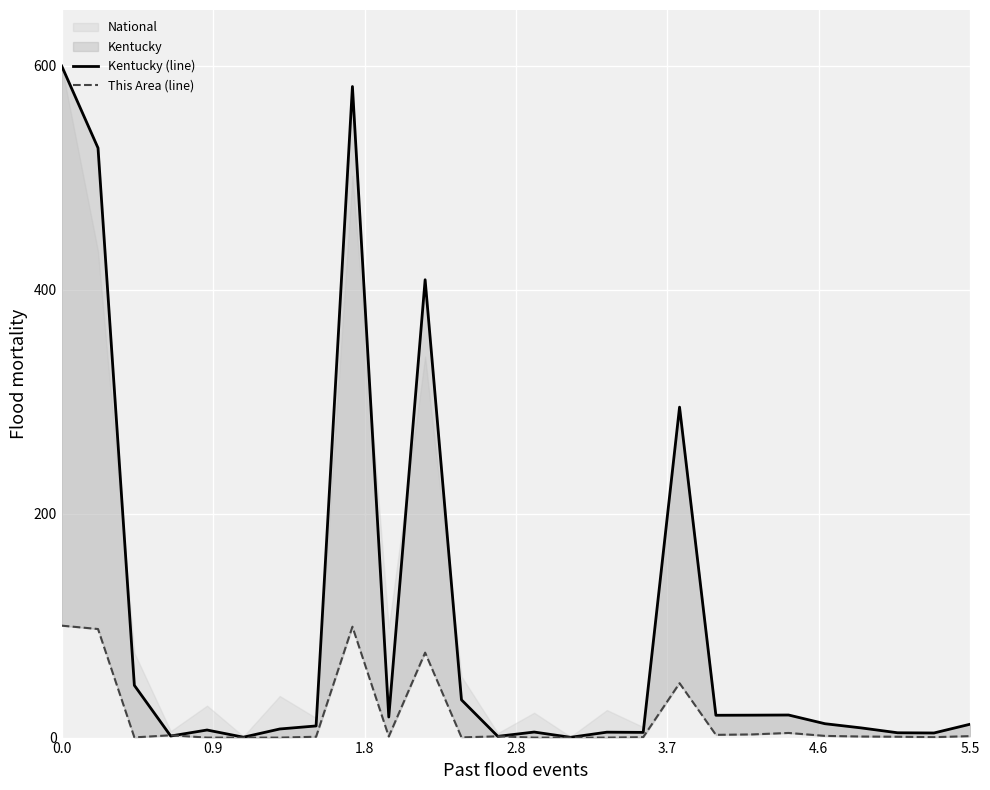

How many times do This Area (line) and Kentucky (line) cross each other?

4